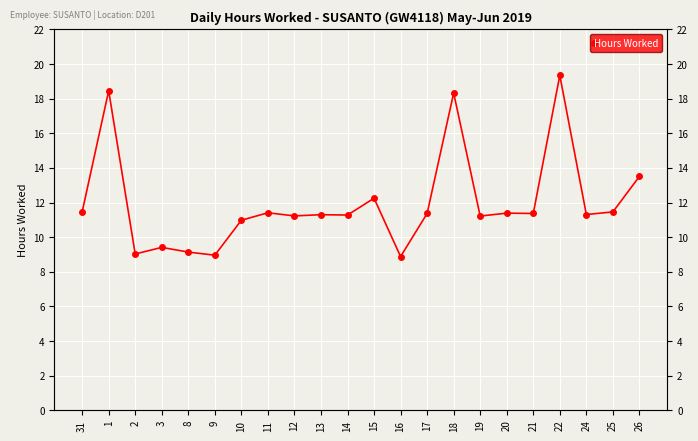

Approximately how many times larger is the value at 2 compared to 22?

0.5